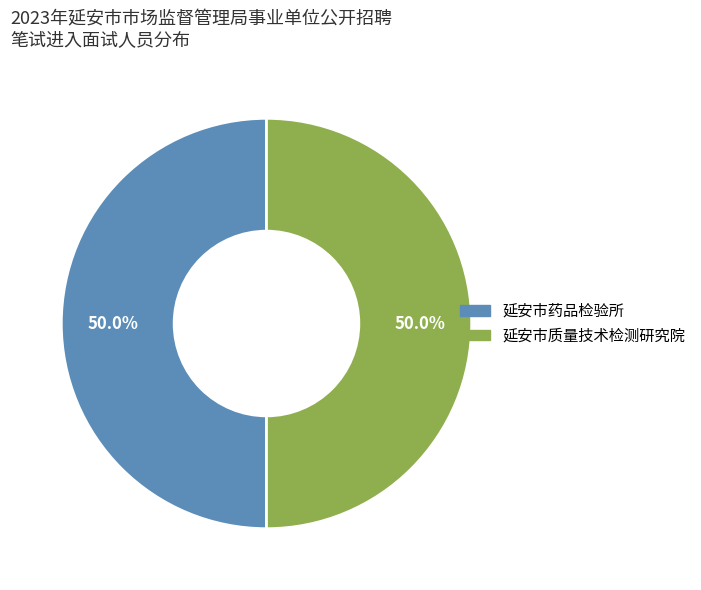

To the nearest percent, what percentage of the pie is 延安市质量技术检测研究院?

50%